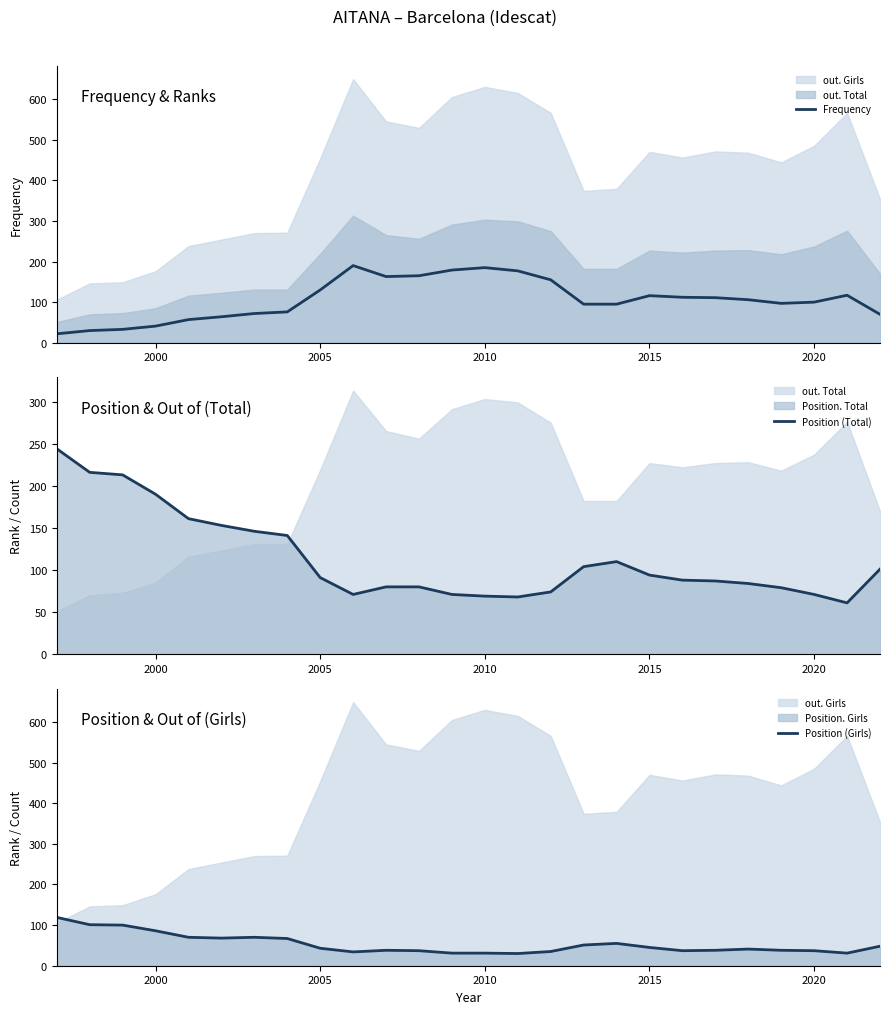

What is the highest value of the Position (Girls) series?

119